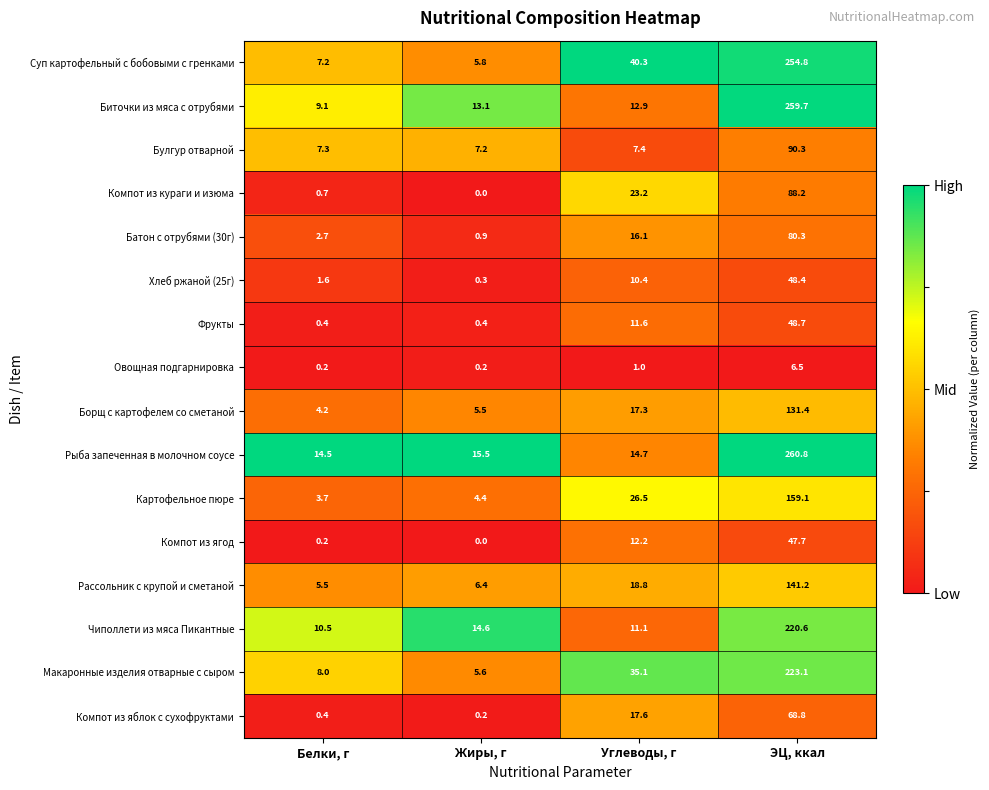

Which label corresponds to the largest value in the chart?

ЭЦ, ккал